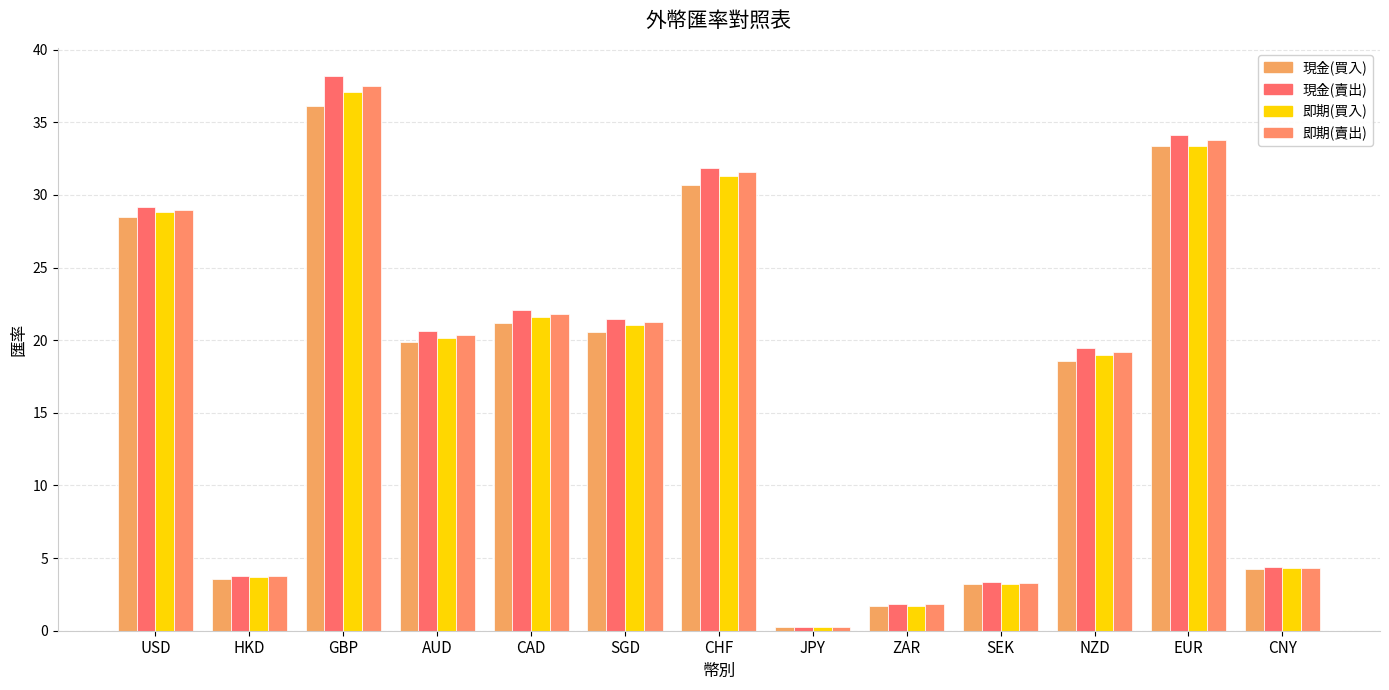

Rank the series by their average value, from lowest to highest.

現金(買入), 即期(買入), 即期(賣出), 現金(賣出)